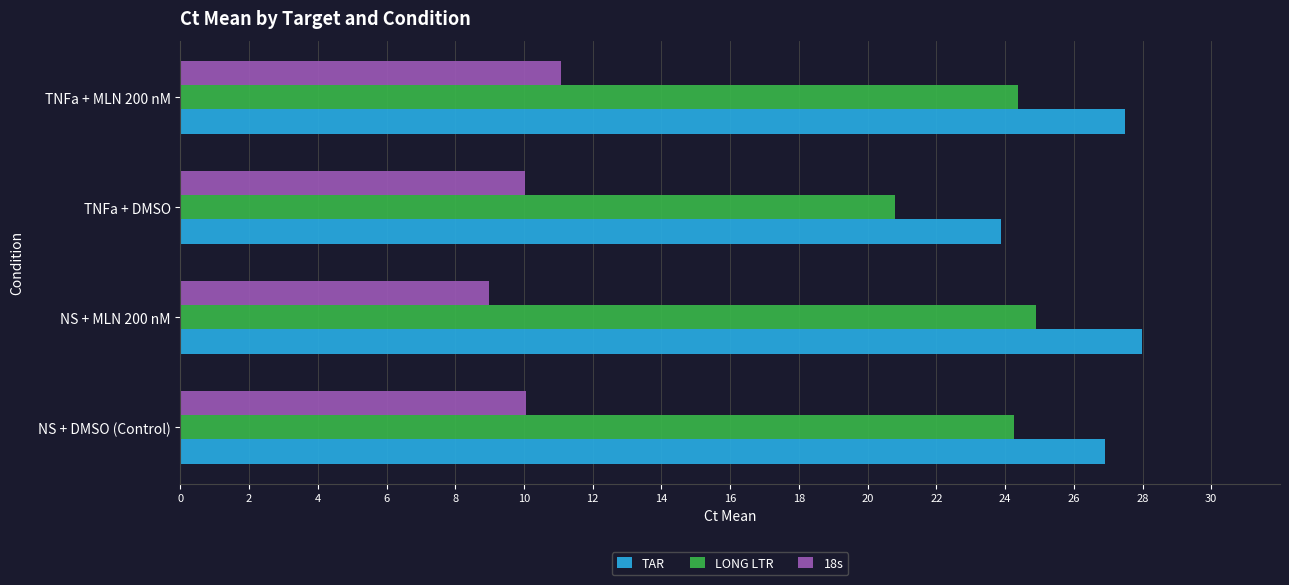

Is it true that TAR equals 41.6 at TNFa + MLN 200 nM?

False